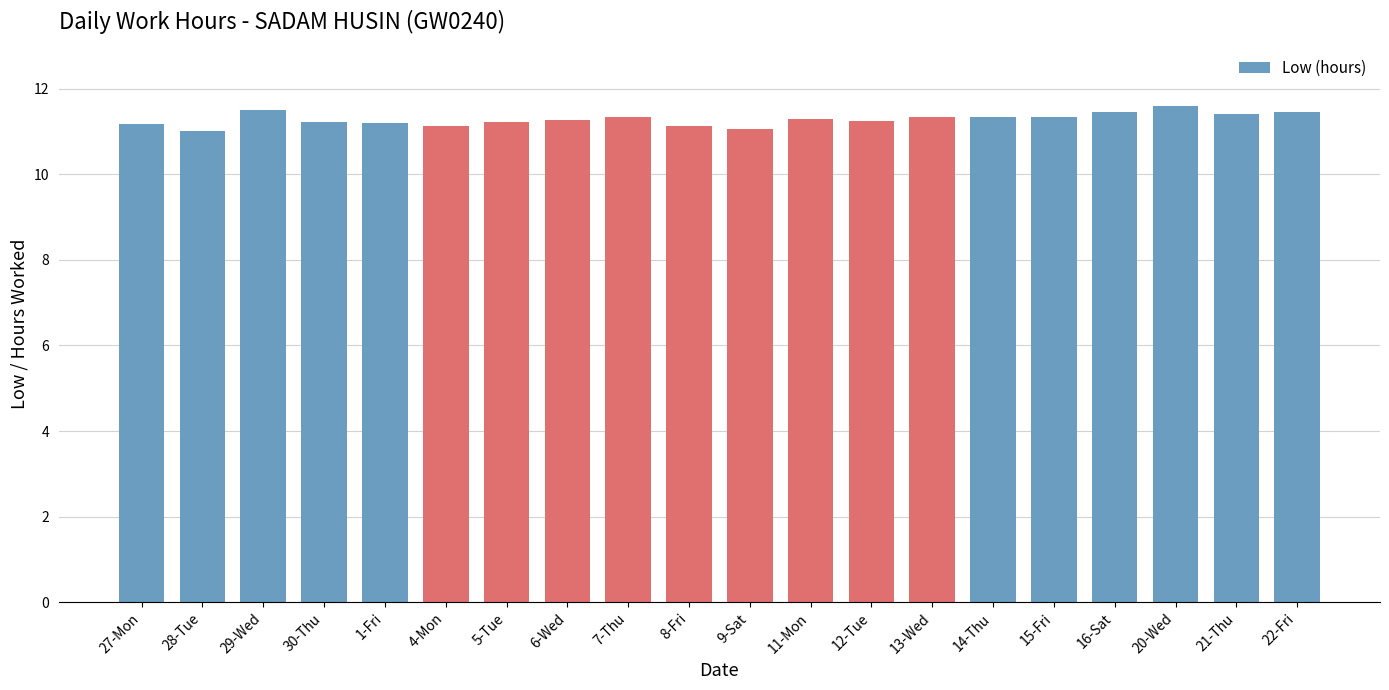

What is the difference between the values at 7-Thu and 8-Fri?

0.2